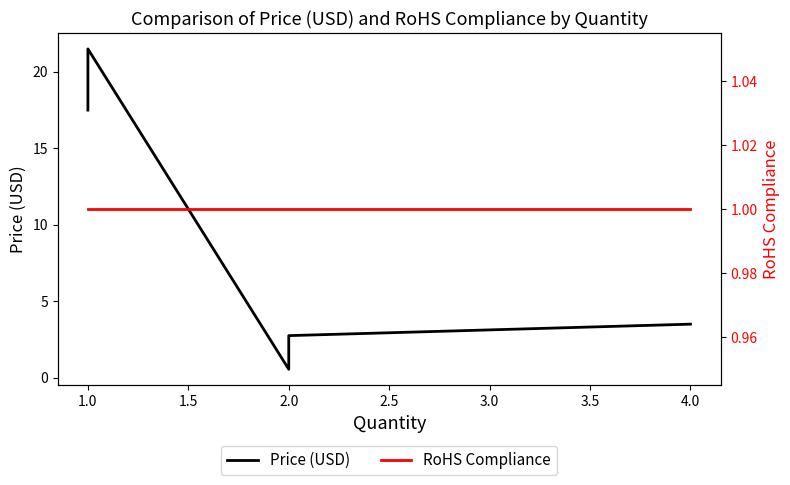

What is the average value of the Price (USD) series?

9.2